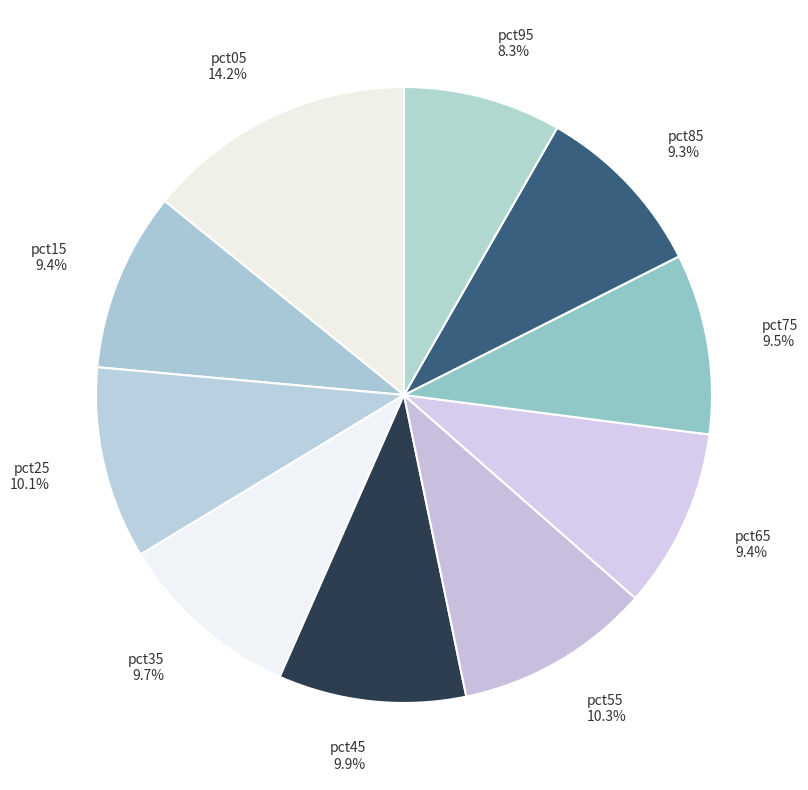

What percentage is the pct35 slice, to the nearest percent?

10%